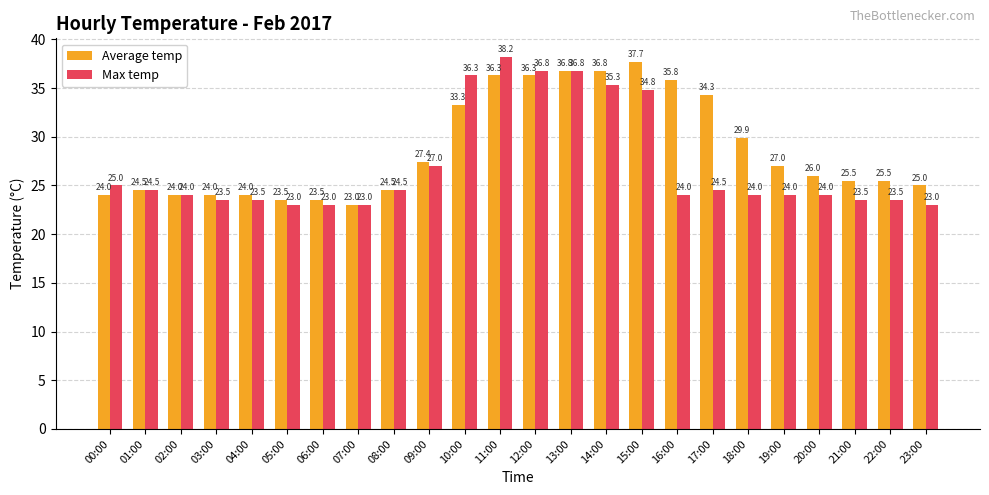

What is the spread (max minus min) of values at 04:00?

0.5